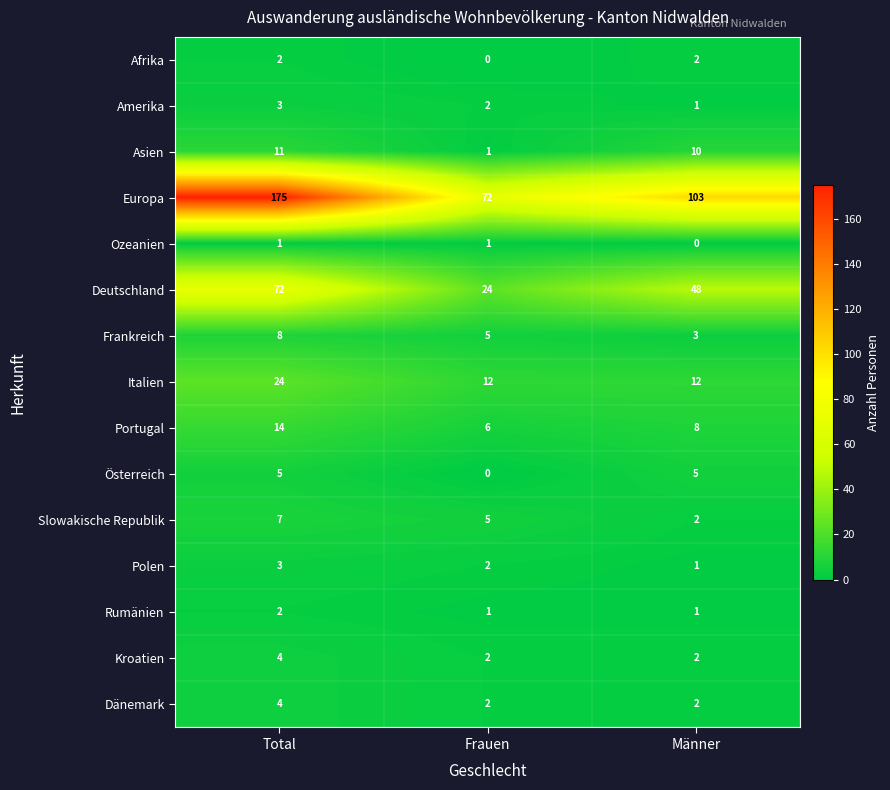

Which category has the highest value in the Polen series?

Total